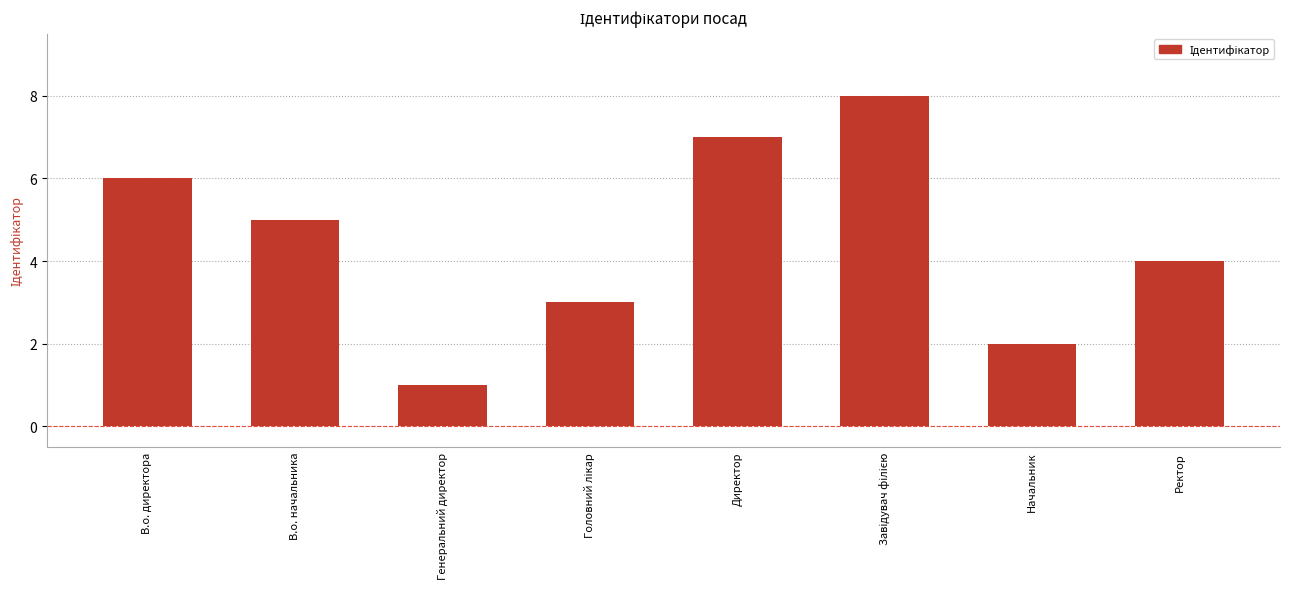

Does the chart contain any negative values?

No